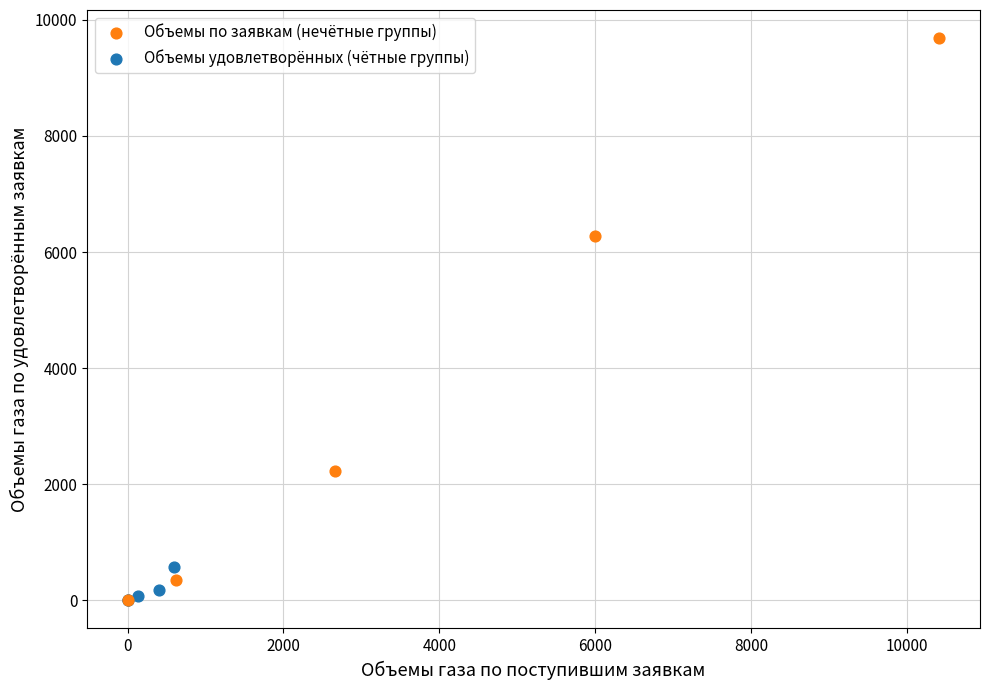

Which series has the largest Y range (max minus min)?

Объемы по заявкам (нечётные группы)